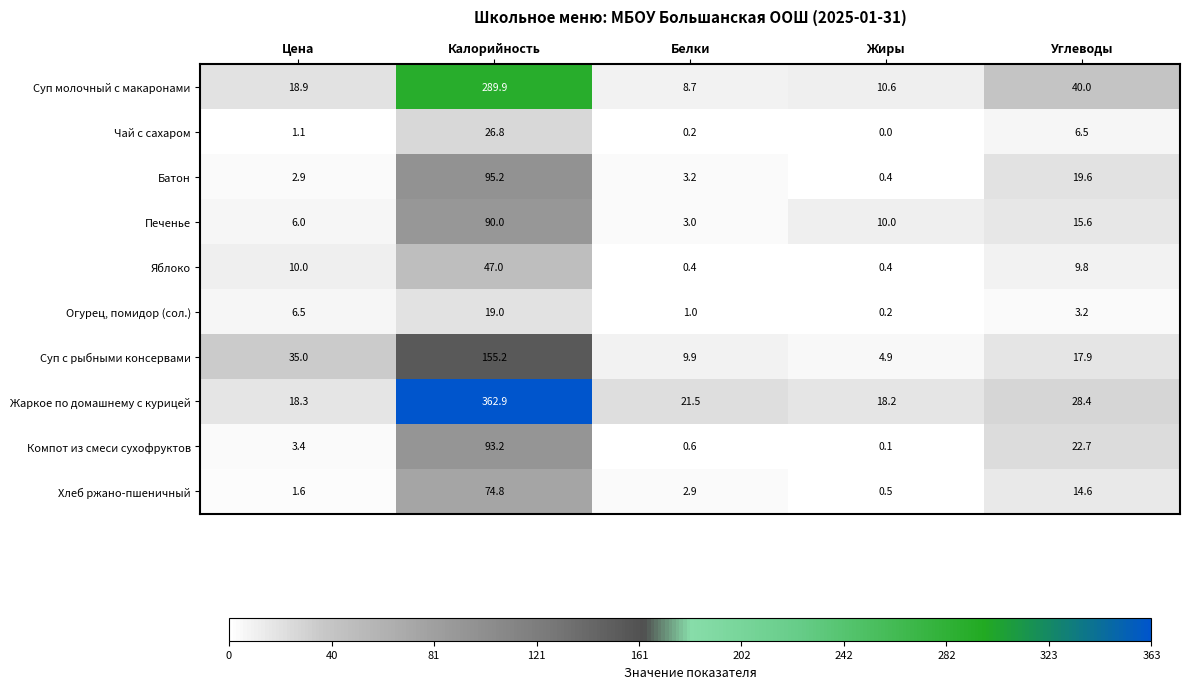

At which category does the chart reach its minimum across all series?

Жиры